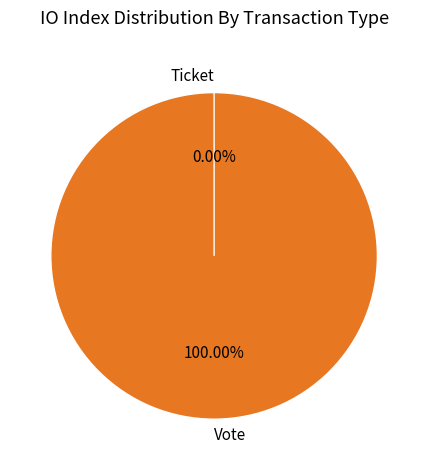

Count the number of slices in the pie.

2